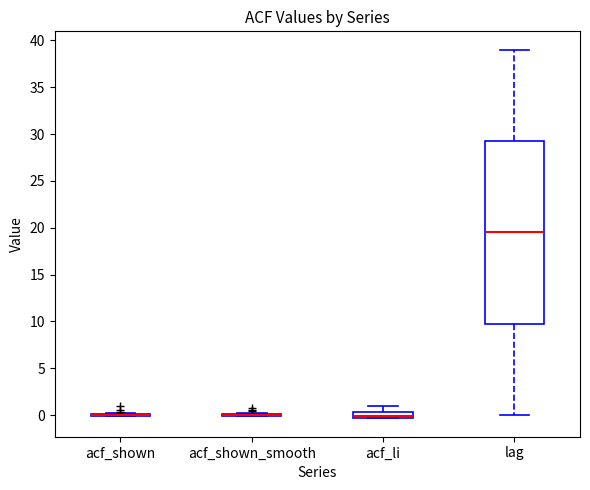

Comparing the boxes themselves (not the whiskers), which one is the tallest?

lag